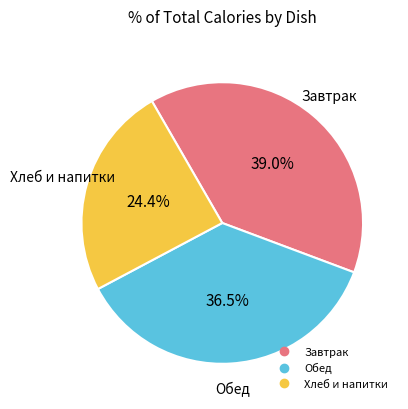

To the nearest percent, what is the average slice percentage?

33%